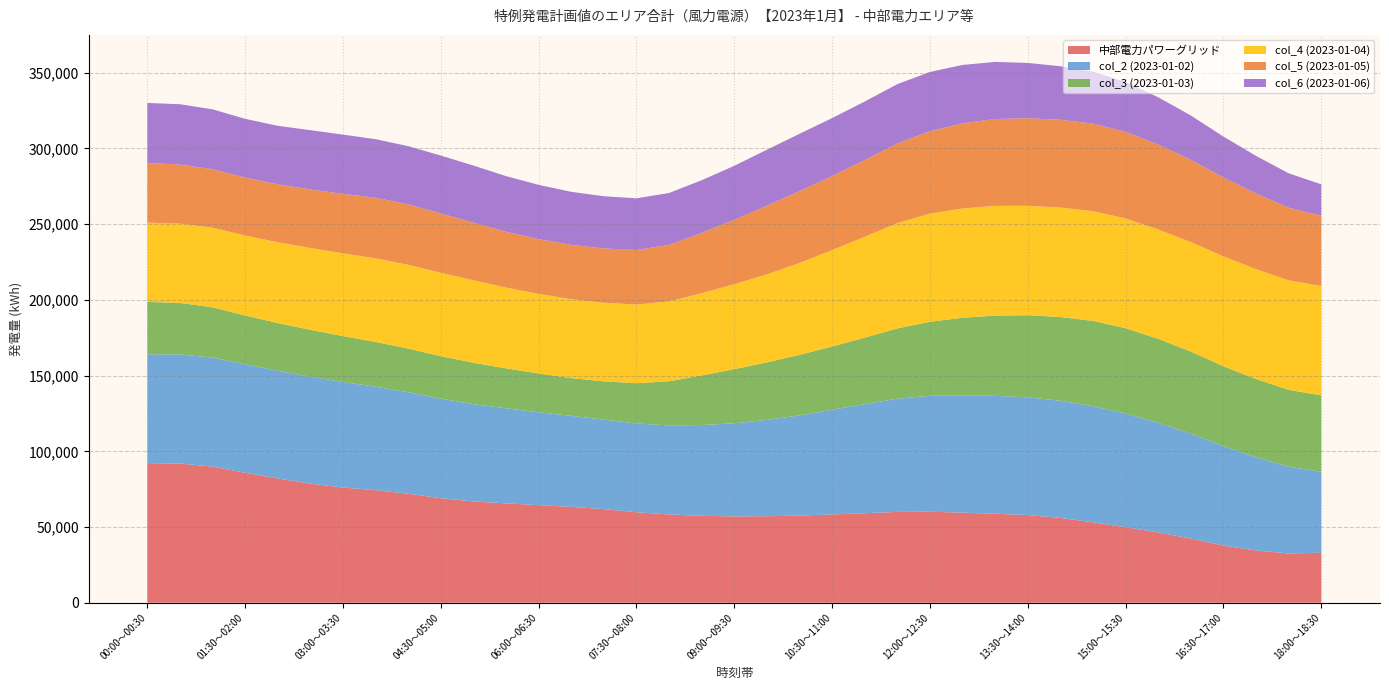

Reading left to right, transcribe all the data shown in this chart.

中部電力パワーグリッド: 00:00～00:30=92199	00:30～01:00=91880	01:00～01:30=89912	01:30～02:00=85841	02:00～02:30=82071	02:30～03:00=78647	03:00～03:30=76067	03:30～04:00=74330	04:00～04:30=71980	04:30～05:00=69018	05:00～05:30=66901	05:30～06:00=65625	06:00～06:30=64441	06:30～07:00=63348	07:00～07:30=61790	07:30～08:00=59770	08:00～08:30=58309	08:30～09:00=57410	09:00～09:30=57015	09:30～10:00=57126	10:00～10:30=57560	10:30～11:00=58318	11:00～11:30=59125	11:30～12:00=59983	12:00～12:30=60108	12:30～13:00=59502	13:00～13:30=58762	13:30～14:00=57888	14:00～14:30=55998	14:30～15:00=53093	15:00～15:30=49898	15:30～16:00=46413	16:00～16:30=42374	16:30～17:00=37783	17:00～17:30=34510	17:30～18:00=32550	18:00～18:30=33009
col_2 (2023-01-02): 00:00～00:30=71903	00:30～01:00=72073	01:00～01:30=71975	01:30～02:00=71610	02:00～02:30=71154	02:30～03:00=70608	03:00～03:30=69679	03:30～04:00=68366	04:00～04:30=67035	04:30～05:00=65685	05:00～05:30=64254	05:30～06:00=62740	06:00～06:30=61342	06:30～07:00=60061	07:00～07:30=59141	07:30～08:00=58580	08:00～08:30=58838	08:30～09:00=59914	09:00～09:30=61506	09:30～10:00=63615	10:00～10:30=66161	10:30～11:00=69146	11:00～11:30=72009	11:30～12:00=74747	12:00～12:30=76566	12:30～13:00=77461	13:00～13:30=77864	13:30～14:00=77777	14:00～14:30=77382	14:30～15:00=76682	15:00～15:30=75021	15:30～16:00=72397	16:00～16:30=69251	16:30～17:00=65592	17:00～17:30=61586	17:30～18:00=57239	18:00～18:30=53551
col_3 (2023-01-03): 00:00～00:30=34559	00:30～01:00=34009	01:00～01:30=33224	01:30～02:00=32204	02:00～02:30=31451	02:30～03:00=30968	03:00～03:30=30324	03:30～04:00=29525	04:00～04:30=28789	04:30～05:00=28117	05:00～05:30=27328	05:30～06:00=26425	06:00～06:30=25623	06:30～07:00=24920	07:00～07:30=25286	07:30～08:00=26604	08:00～08:30=29102	08:30～09:00=32782	09:00～09:30=35746	09:30～10:00=37987	10:00～10:30=39989	10:30～11:00=41755	11:00～11:30=43904	11:30～12:00=46437	12:00～12:30=48878	12:30～13:00=51229	13:00～13:30=53003	13:30～14:00=54202	14:00～14:30=55308	14:30～15:00=56322	15:00～15:30=56371	15:30～16:00=55457	16:00～16:30=54255	16:30～17:00=52764	17:00～17:30=51610	17:30～18:00=50795	18:00～18:30=50373
col_4 (2023-01-04): 00:00～00:30=52350	00:30～01:00=52370	01:00～01:30=52527	01:30～02:00=52821	02:00～02:30=53323	02:30～03:00=54032	03:00～03:30=54653	03:30～04:00=55184	04:00～04:30=55327	04:30～05:00=55081	05:00～05:30=54410	05:30～06:00=53316	06:00～06:30=52545	06:30～07:00=52099	07:00～07:30=51895	07:30～08:00=51937	08:00～08:30=52736	08:30～09:00=54295	09:00～09:30=56088	09:30～10:00=58114	10:00～10:30=60632	10:30～11:00=63643	11:00～11:30=66617	11:30～12:00=69559	12:00～12:30=71404	12:30～13:00=72149	13:00～13:30=72430	13:30～14:00=72244	14:00～14:30=72254	14:30～15:00=72458	15:00～15:30=72441	15:30～16:00=72196	16:00～16:30=72234	16:30～17:00=72551	17:00～17:30=72571	17:30～18:00=72292	18:00～18:30=72248
col_5 (2023-01-05): 00:00～00:30=39388	00:30～01:00=39001	01:00～01:30=38638	01:30～02:00=38298	02:00～02:30=38308	02:30～03:00=38669	03:00～03:30=39239	03:30～04:00=40016	04:00～04:30=39978	04:30～05:00=39125	05:00～05:30=38085	05:30～06:00=36862	06:00～06:30=36133	06:30～07:00=35899	07:00～07:30=35854	07:30～08:00=36000	08:00～08:30=37327	08:30～09:00=39837	09:00～09:30=42503	09:30～10:00=45326	10:00～10:30=47475	10:30～11:00=48953	11:00～11:30=50639	11:30～12:00=52530	12:00～12:30=54395	12:30～13:00=56228	13:00～13:30=57367	13:30～14:00=57817	14:00～14:30=57977	14:30～15:00=57849	15:00～15:30=57215	15:30～16:00=56074	16:00～16:30=54364	16:30～17:00=52088	17:00～17:30=49960	17:30～18:00=47980	18:00～18:30=46339
col_6 (2023-01-06): 00:00～00:30=39641	00:30～01:00=39844	01:00～01:30=39551	01:30～02:00=38763	02:00～02:30=38619	02:30～03:00=39119	03:00～03:30=39141	03:30～04:00=38685	04:00～04:30=38388	04:30～05:00=38254	05:00～05:30=37703	05:30～06:00=36741	06:00～06:30=35845	06:30～07:00=35017	07:00～07:30=34453	07:30～08:00=34155	08:00～08:30=34262	08:30～09:00=34773	09:00～09:30=35683	09:30～10:00=36989	10:00～10:30=37840	10:30～11:00=38233	11:00～11:30=38682	11:30～12:00=39191	12:00～12:30=39151	12:30～13:00=38562	13:00～13:30=37682	13:30～14:00=36511	14:00～14:30=35347	14:30～15:00=34279	15:00～15:30=32902	15:30～16:00=31215	16:00～16:30=29266	16:30～17:00=27019	17:00～17:30=24827	17:30～18:00=22698	18:00～18:30=20767